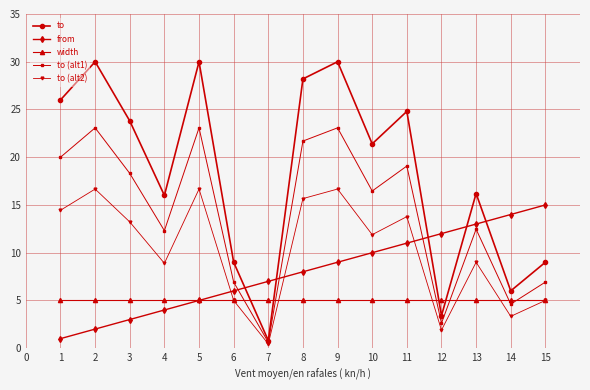

The value of width at 3 is 5.0. True or false?

True